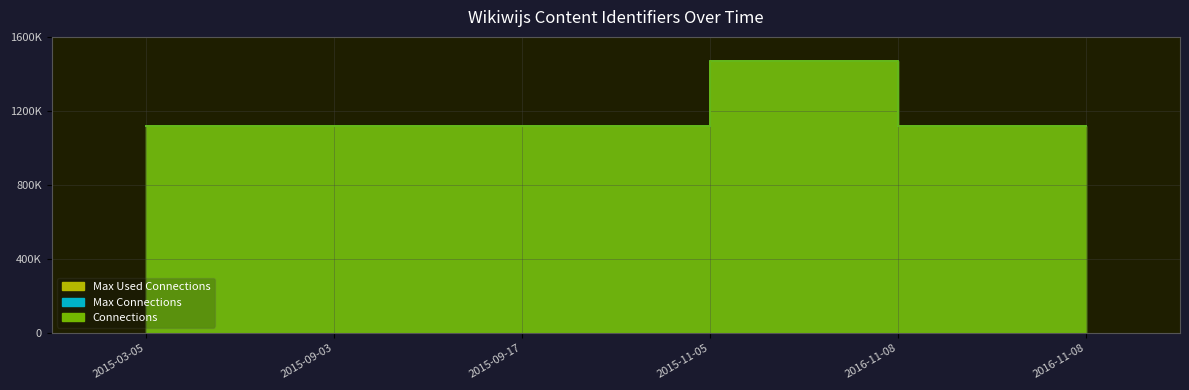

What is the difference between the Max Connections values at 2015-11-05 and 2016-11-08?

353960